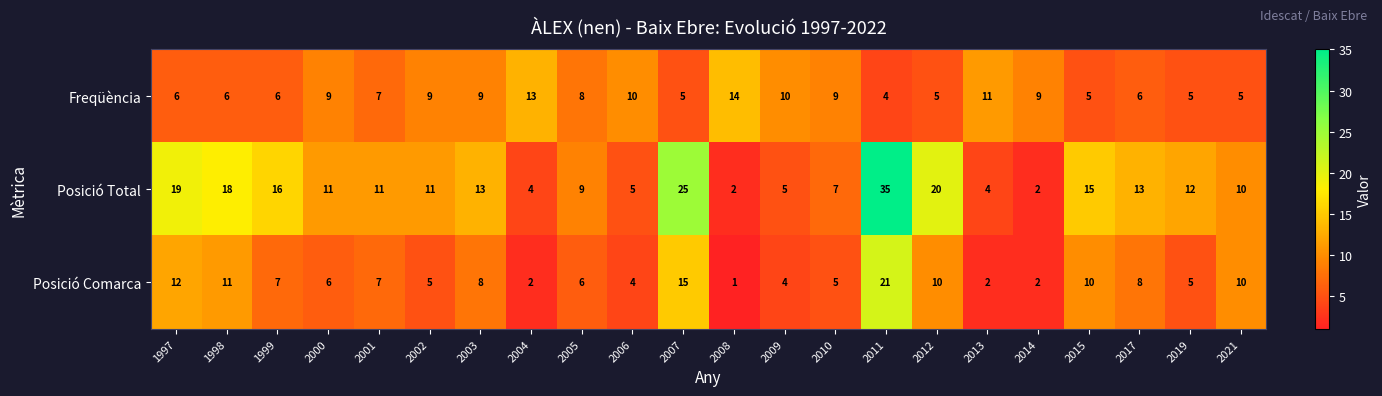

Which series has the largest total across all categories?

Posició Total